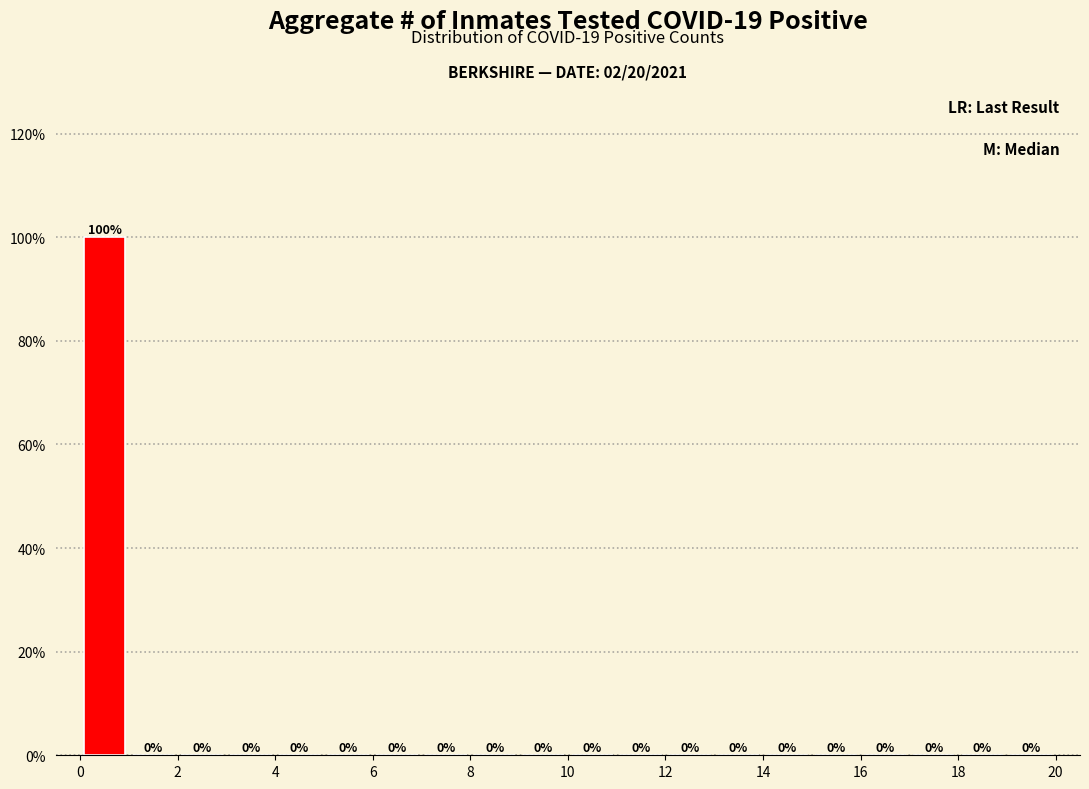

Which range on the x-axis has the tallest bar?

0 to 1